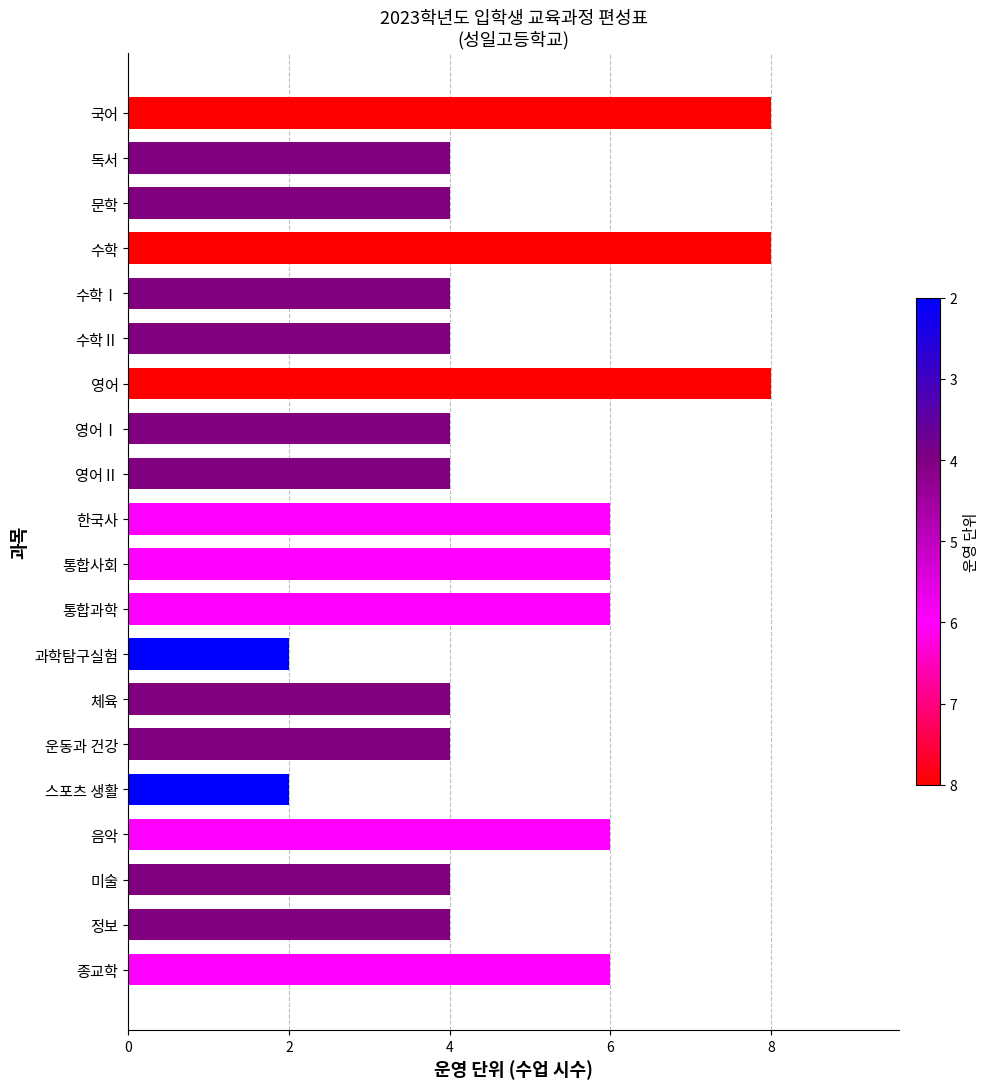

What is the ratio of the value at 스포츠 생활 to the value at 음악?

0.3